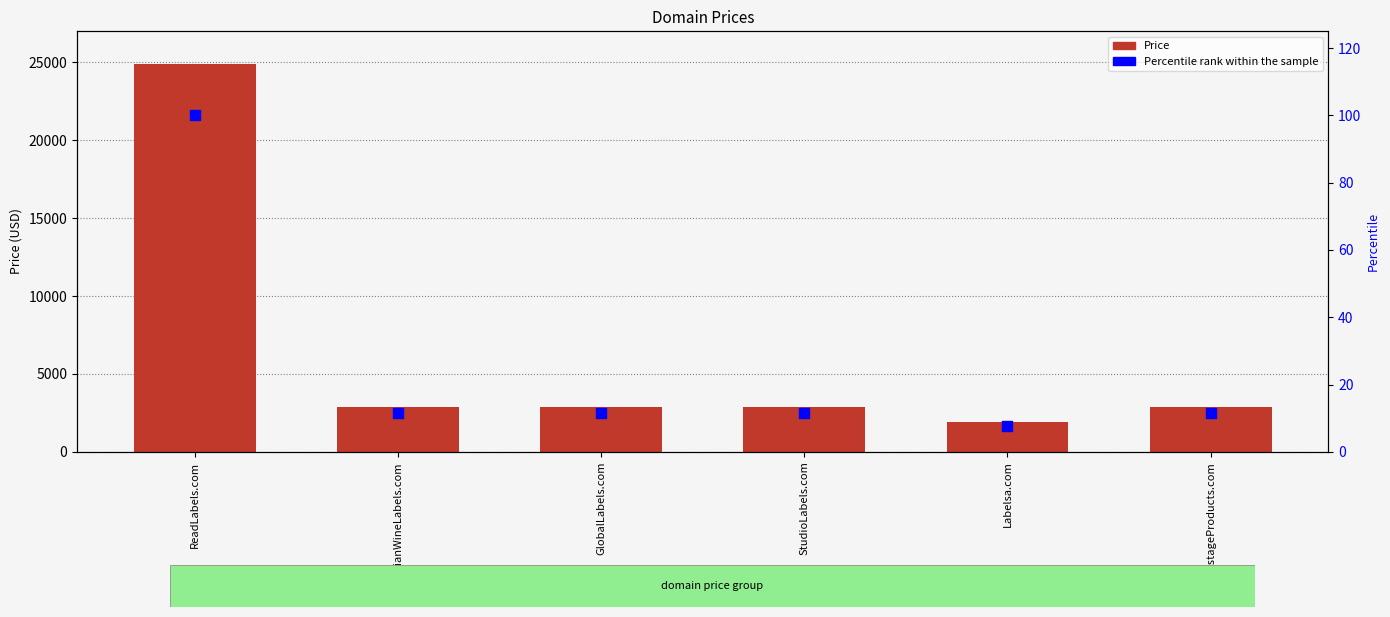

What are all the series names shown in the legend?

Price, Percentile rank within the sample